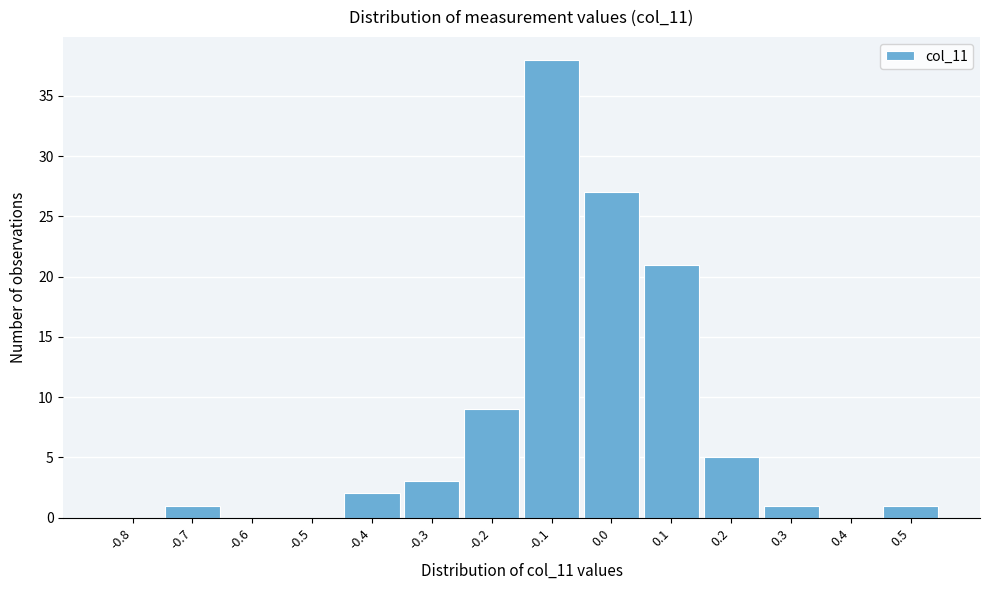

Reading right to left, list all the values displayed in this chart.

0.5=1	0.4=0	0.3=1	0.2=5	0.1=21	0.0=27	-0.1=38	-0.2=9	-0.3=3	-0.4=2	-0.5=0	-0.6=0	-0.7=1	-0.8=0